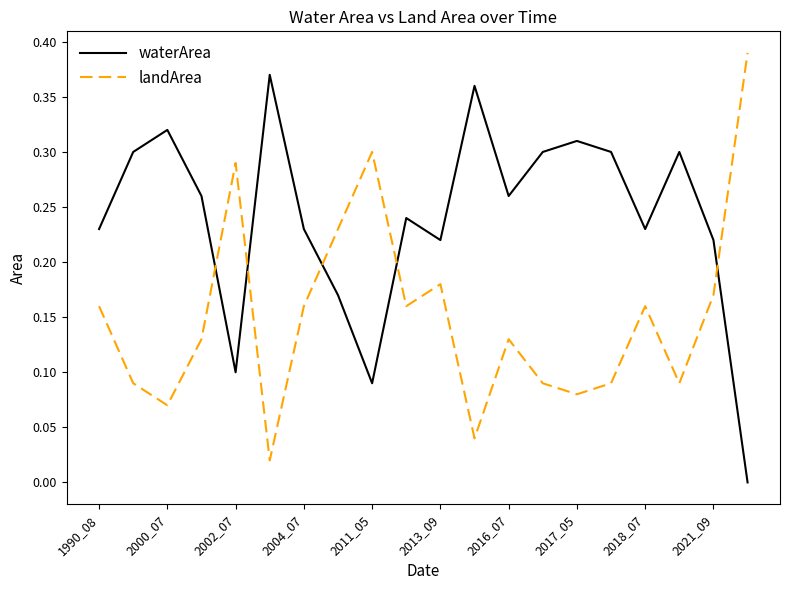

What are all the series names shown in the legend?

waterArea, landArea